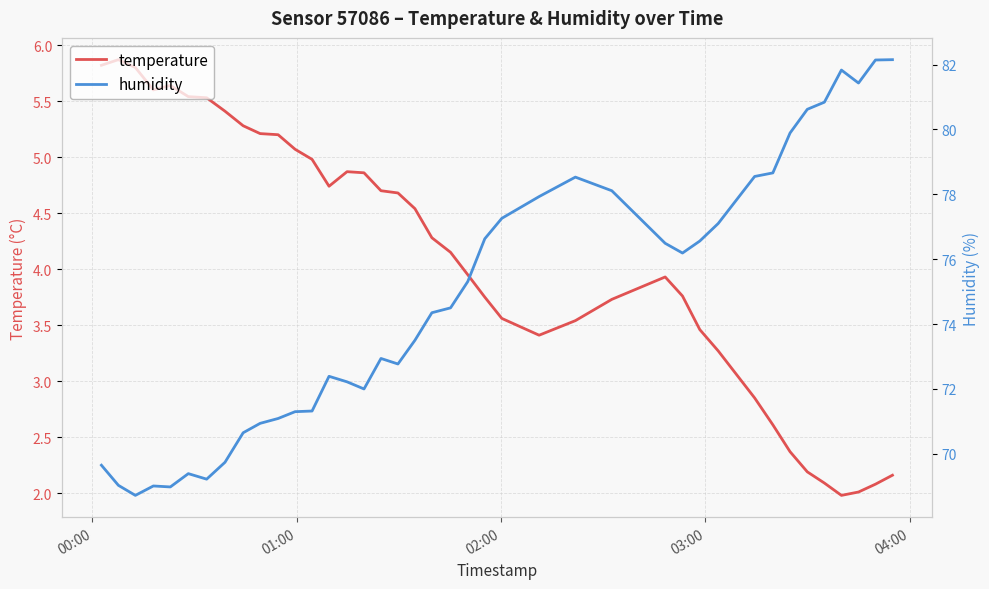

What are all the series names shown in the legend?

temperature, humidity